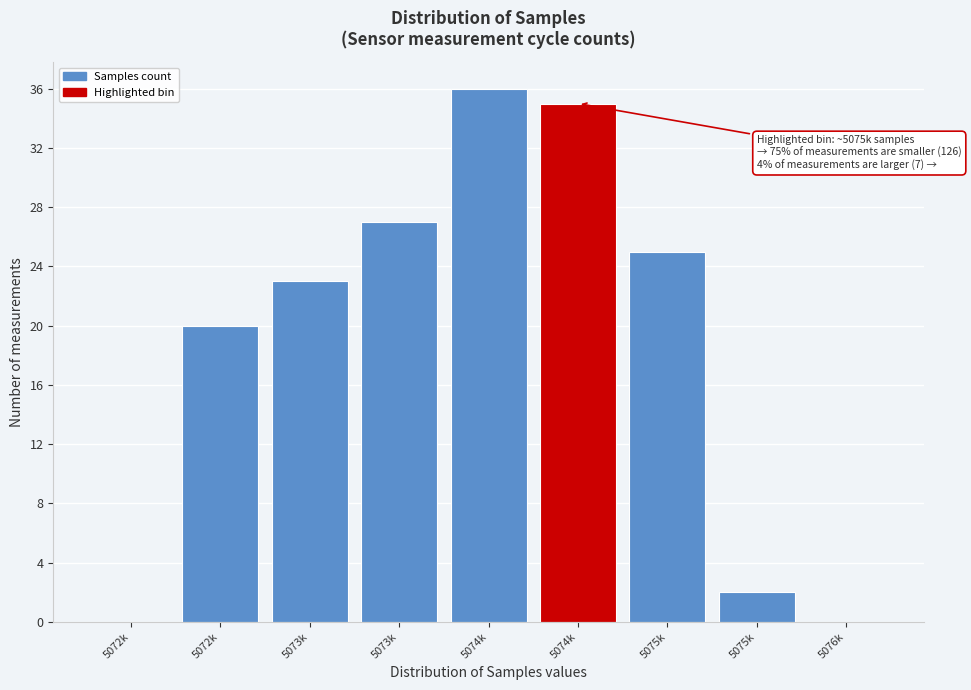

How many data points does each series have?

9